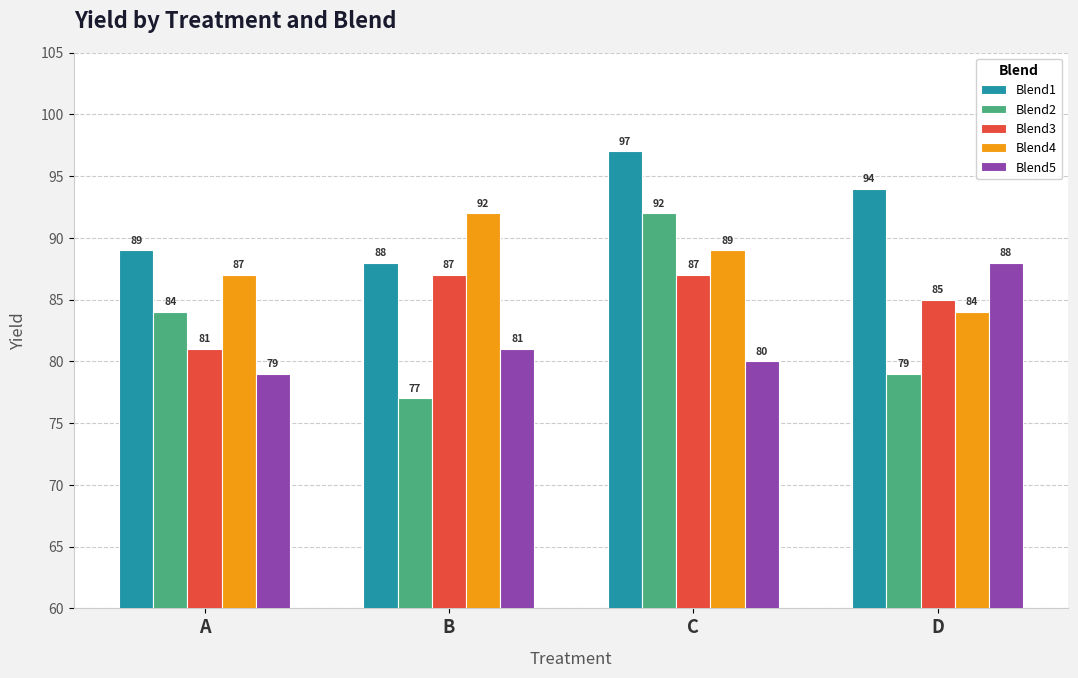

What is the sum of the Blend2 values at A and D?

163